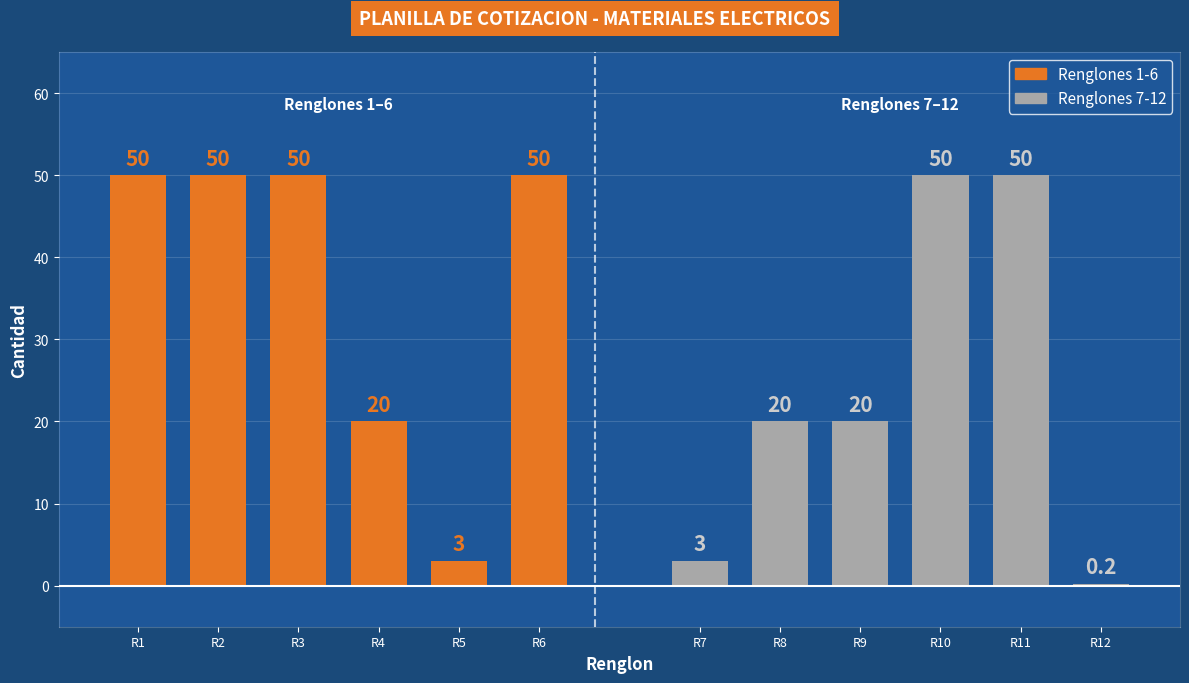

True or false: Renglones 7-12 has a value of 18.7 at R11.

False